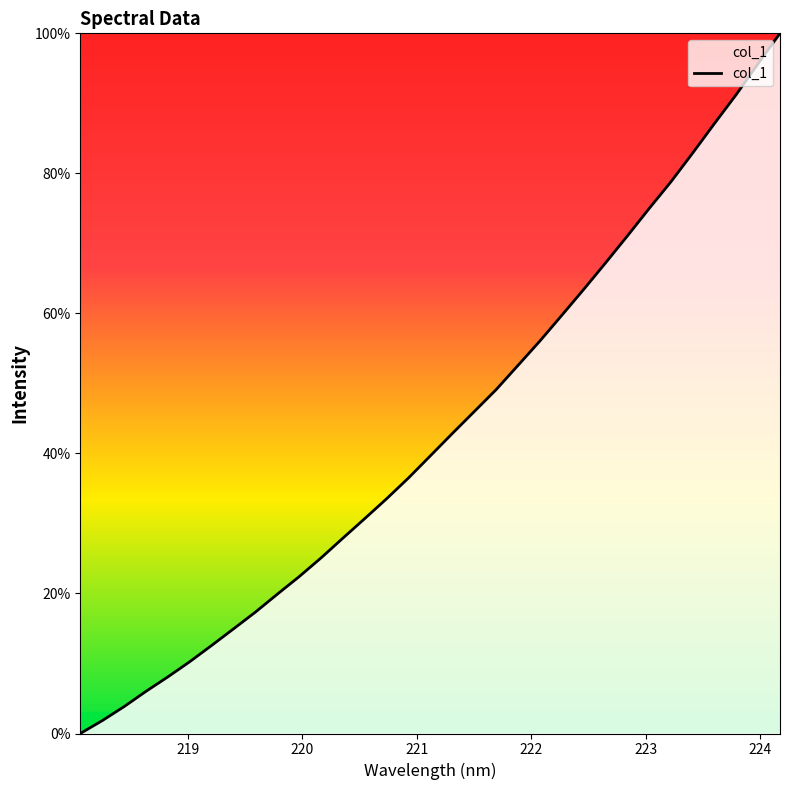

What is the difference between the maximum and minimum values?

100.0